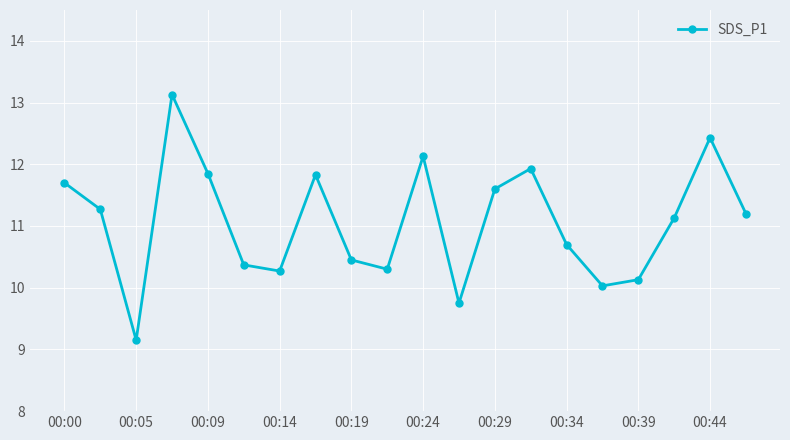

What is the average value?

11.1